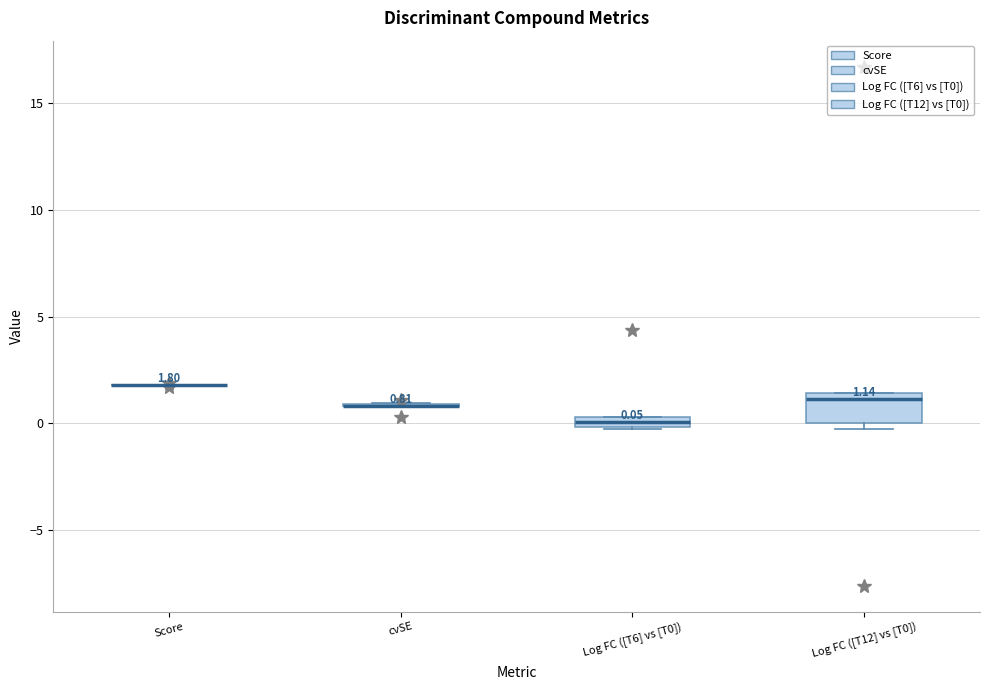

Comparing the boxes themselves (not the whiskers), which one is the tallest?

Log FC ([T12] vs [T0])